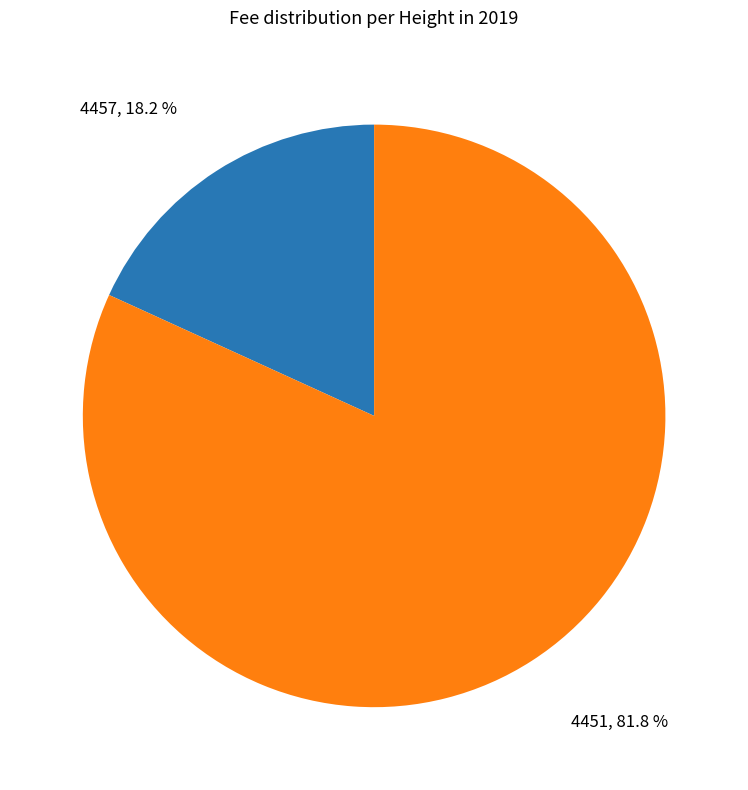

Does any single category account for the majority?

Yes